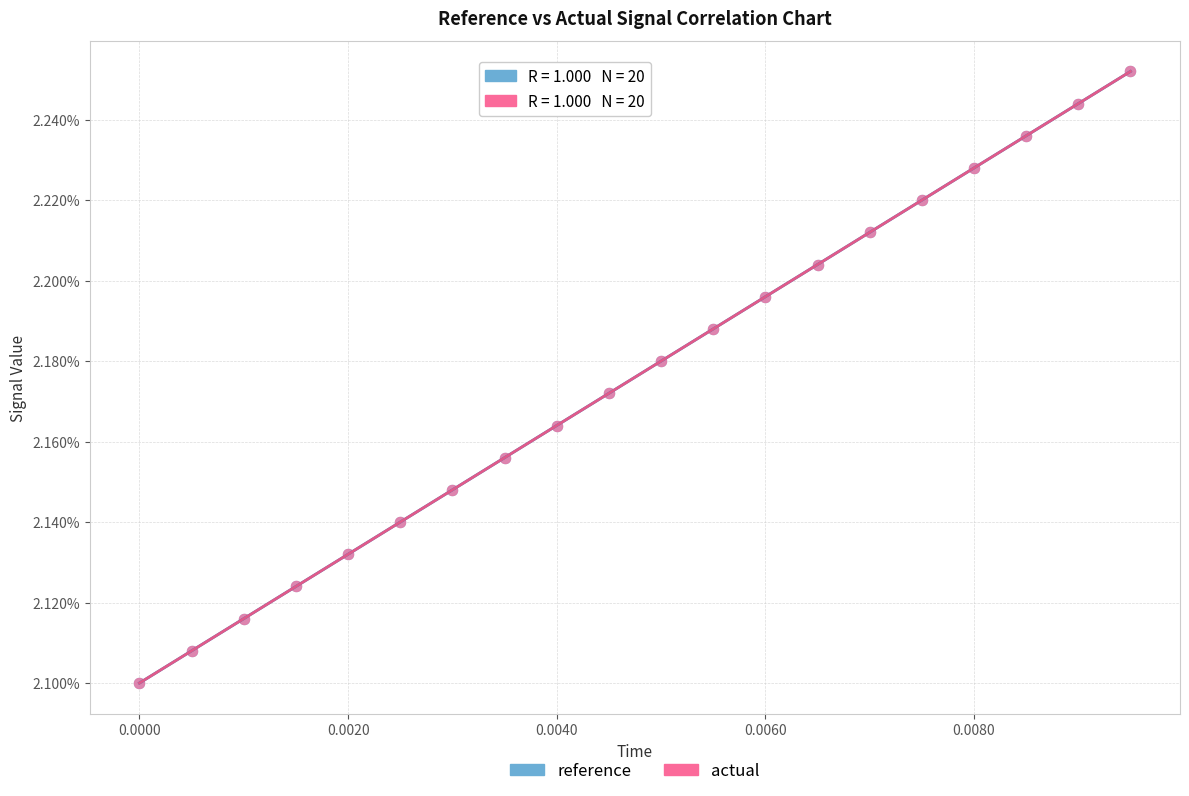

What are all the series names shown in the legend?

reference, actual